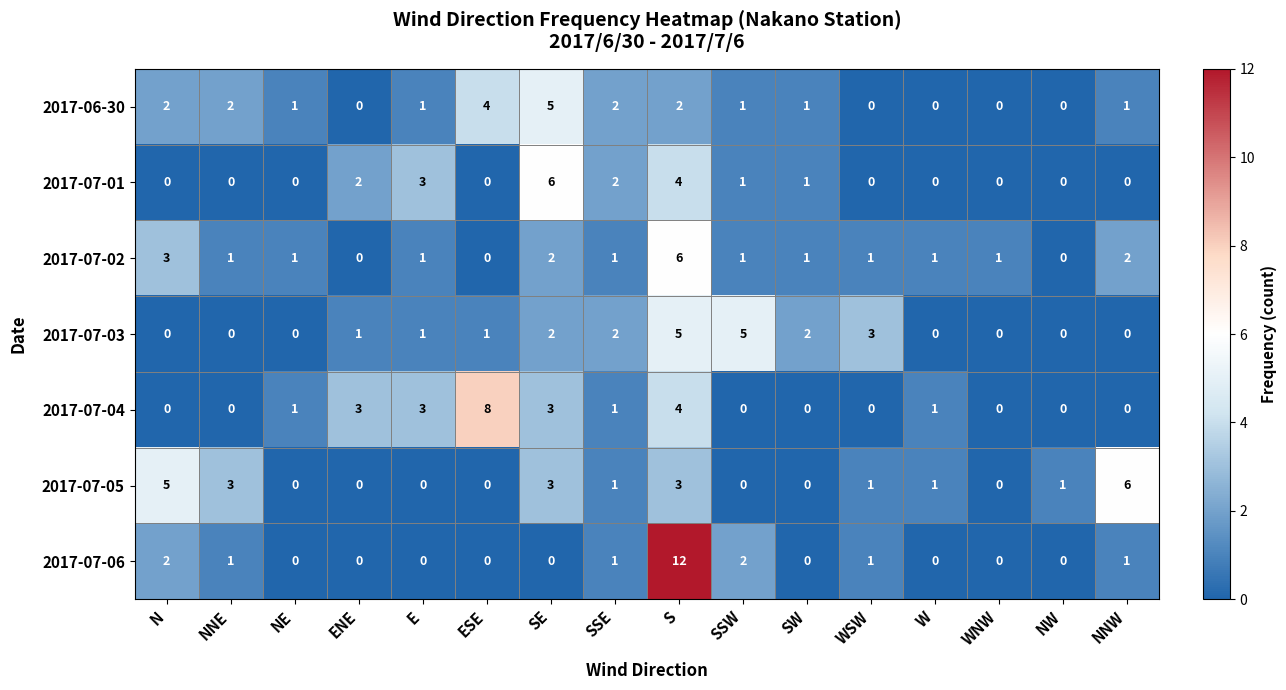

Is it true that 2017-07-05 equals 5 at S?

False